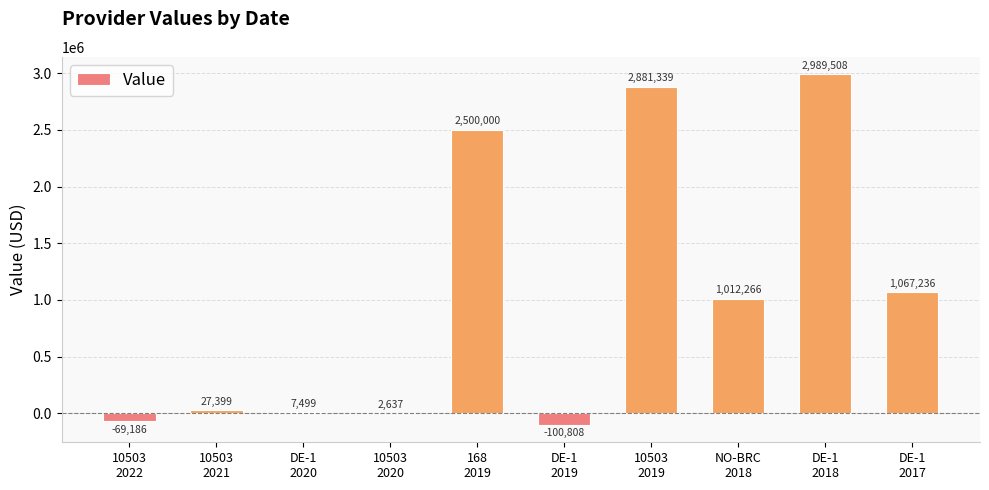

What is the greatest value displayed?

2989508